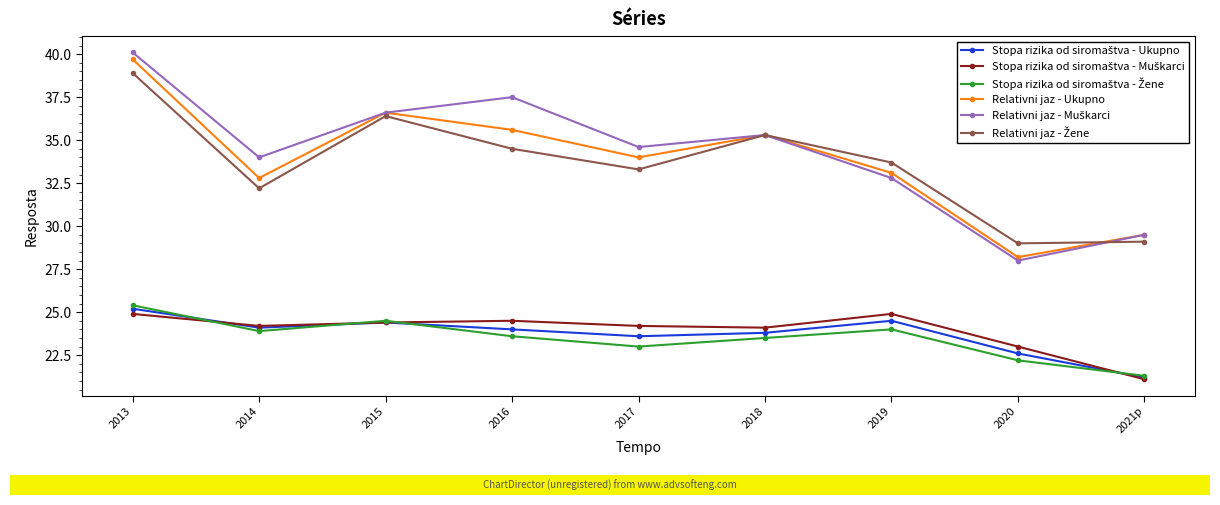

What is the difference between the highest and lowest values at 2013?

15.2